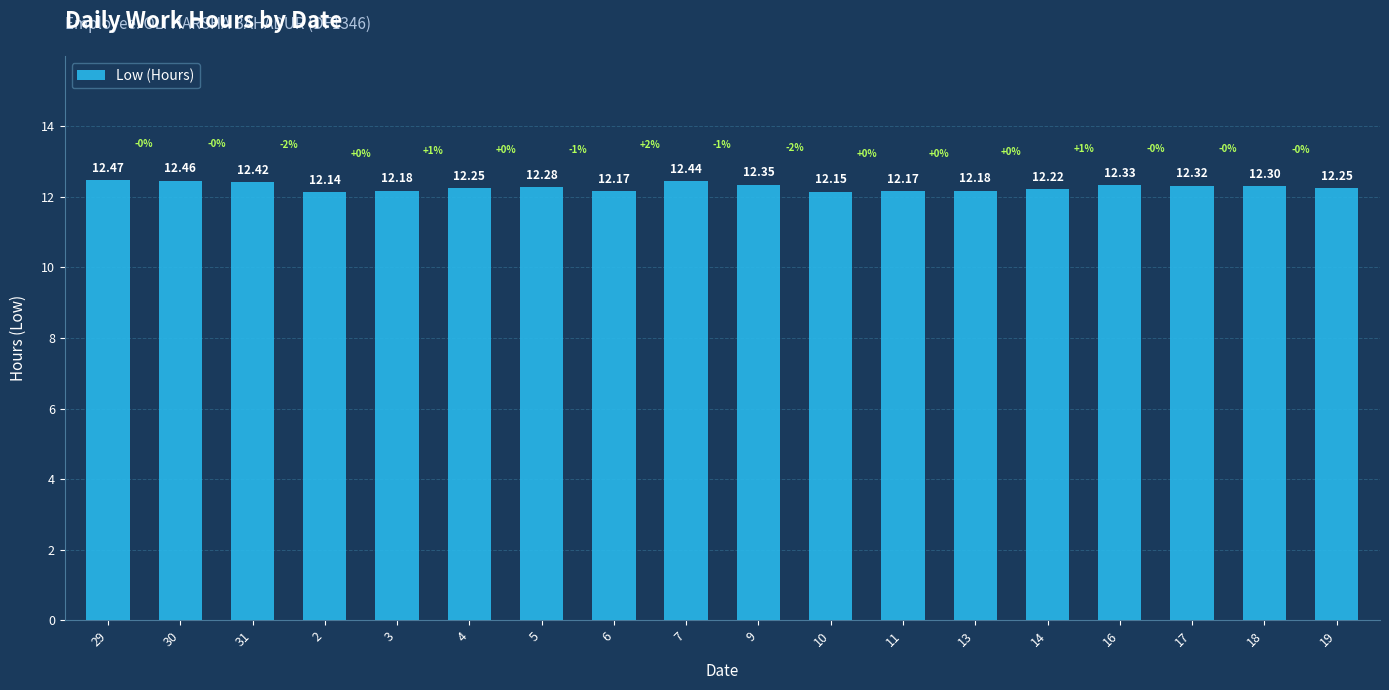

Which has a higher value, 31 or 3?

31